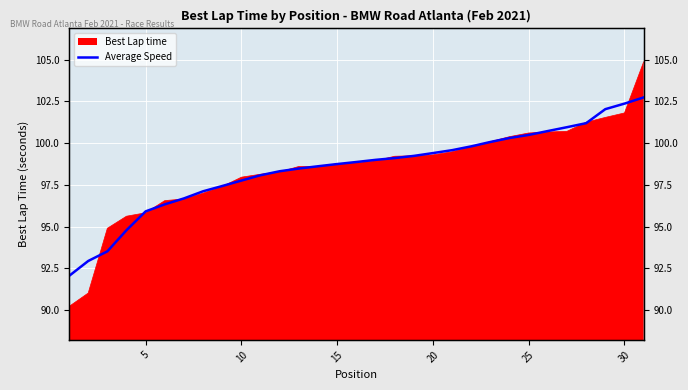

At which label does the data first exceed 98?

10